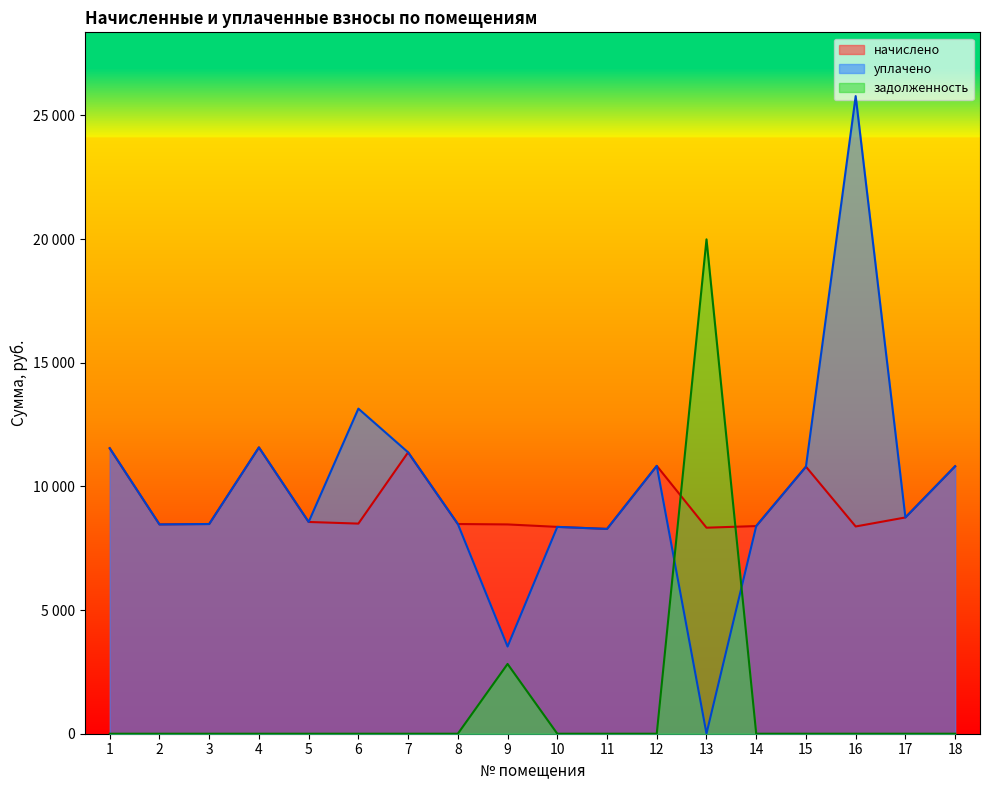

At which label does уплачено reach its minimum?

13